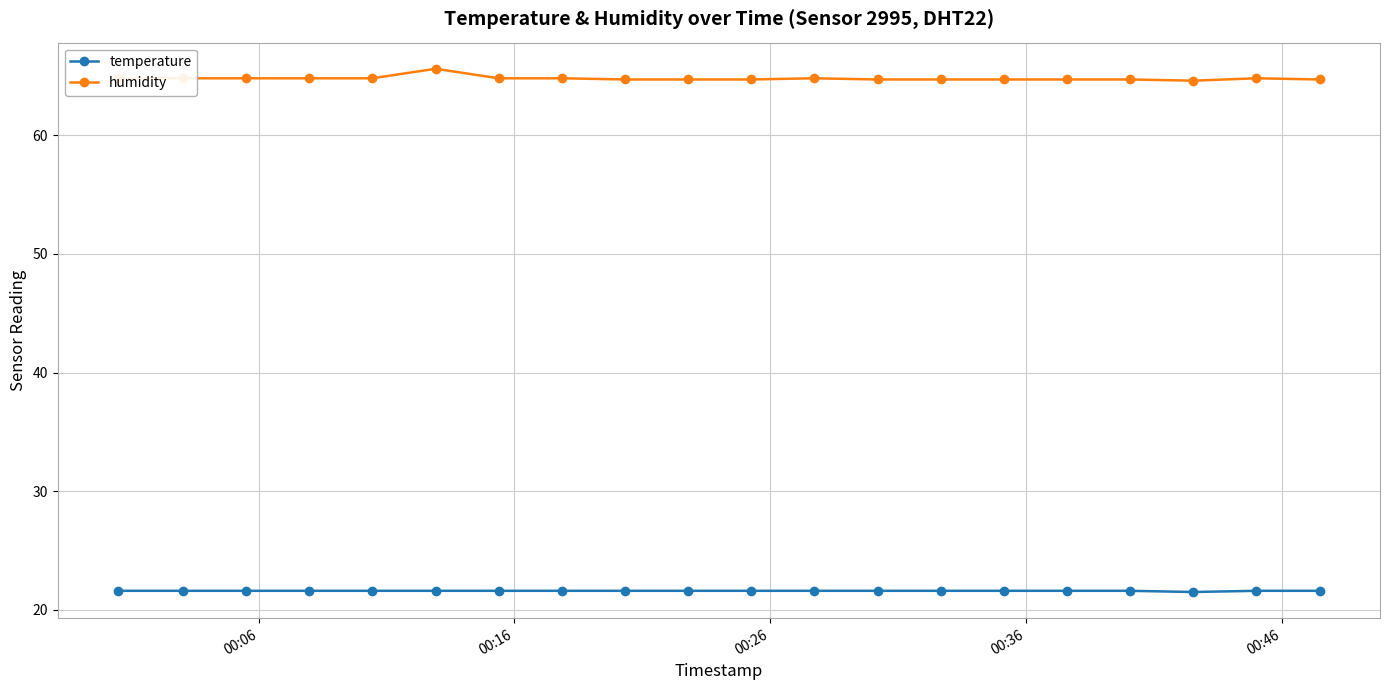

List the series in order of their peak value, lowest first.

temperature, humidity